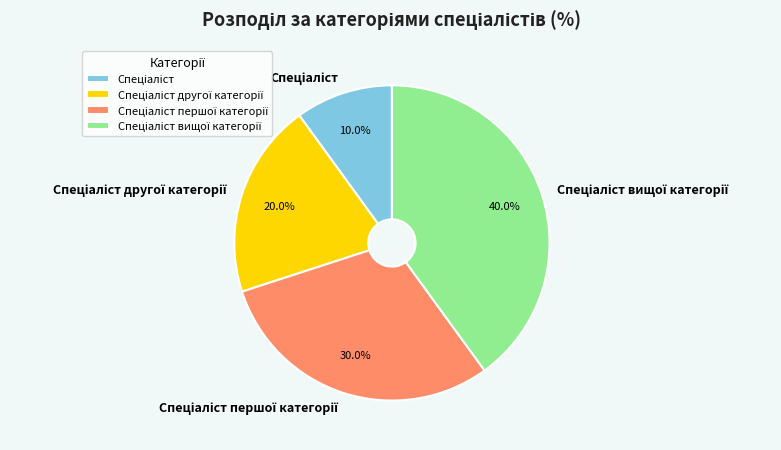

To the nearest percent, what is the average slice percentage?

25%